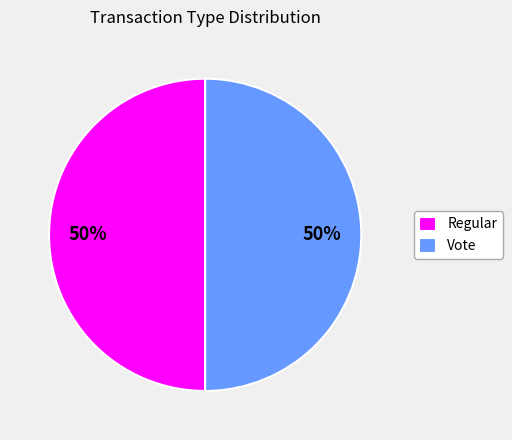

Is the sum of Vote and Regular greater than half?

Yes